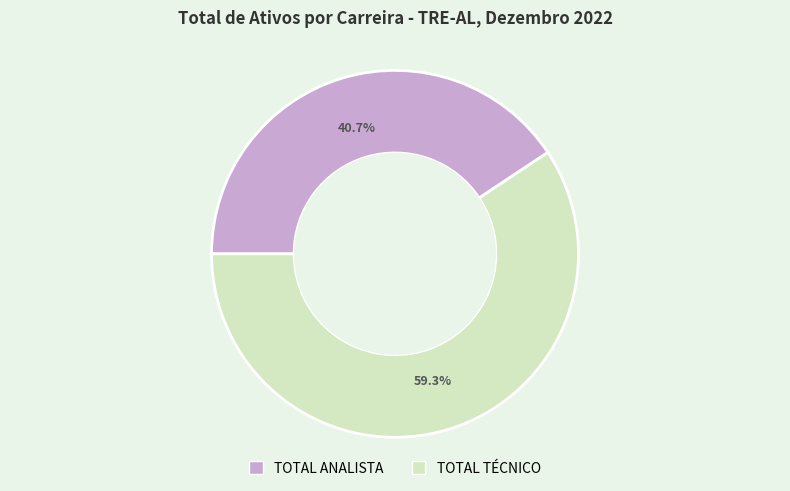

Which category has the biggest portion of the pie?

TOTAL TÉCNICO